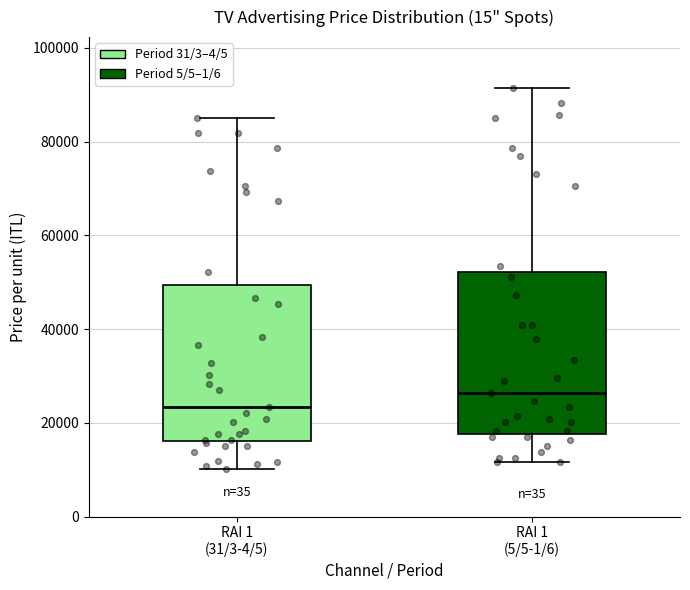

Reading left to right, transcribe this box plot: for each box, give where its median line is, the range the box spans, and where its two whiskers end, as read against the y-axis. The values are not printed on the chart, so give them approximately, as read against the axis.

RAI 1 (31/3-4/5): median 24000, box 16000 to 50000, whiskers 10000 to 86000
RAI 1 (5/5-1/6): median 26000, box 18000 to 52000, whiskers 12000 to 92000